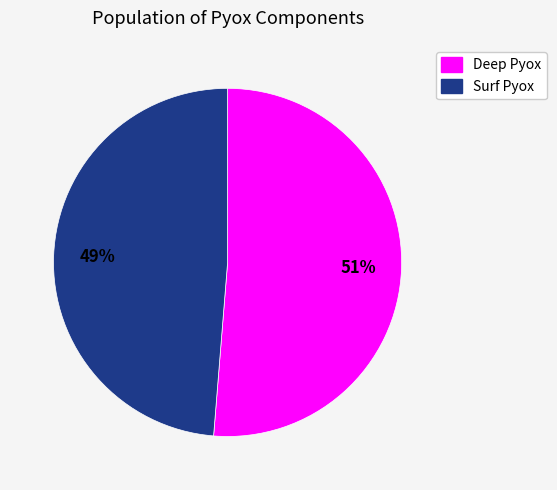

What percentage is the Surf Pyox slice, to the nearest percent?

49%